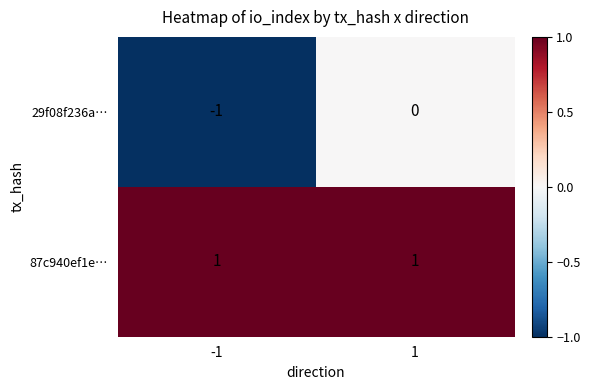

Between -1 and 1, which series saw the biggest shift?

29f08f236a…